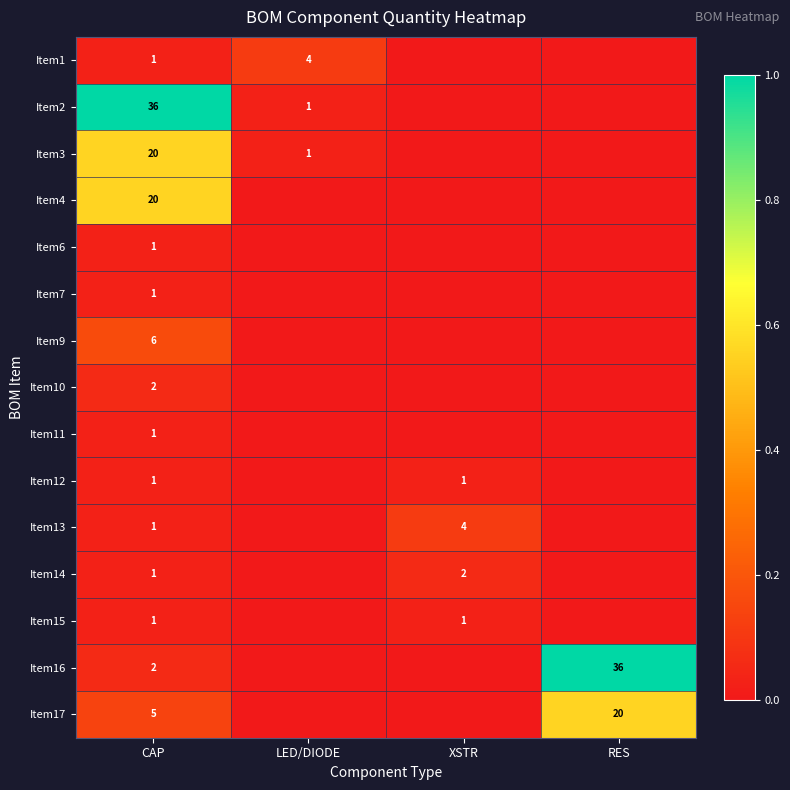

True or false: Item13 has a value of 0.2 at XSTR.

False